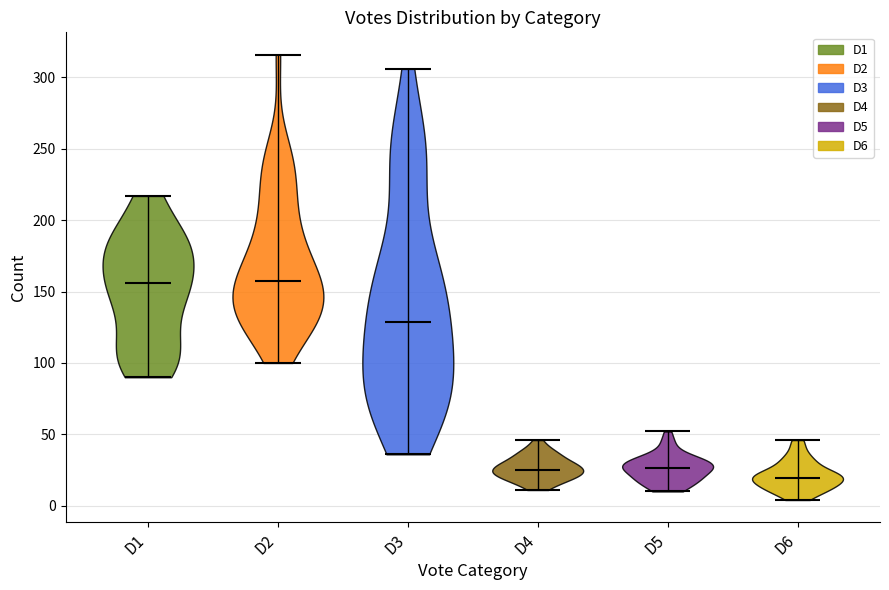

Reading left to right, read every violin against the y-axis: where its median line is, and the lowest and highest points it reaches. The values are not printed on the chart, so give them approximately, as read against the axis.

D1: median line 155, lowest point 90, highest point 215
D2: median line 160, lowest point 100, highest point 315
D3: median line 130, lowest point 35, highest point 305
D4: median line 25, lowest point 10, highest point 45
D5: median line 25, lowest point 10, highest point 50
D6: median line 20, lowest point 5, highest point 45